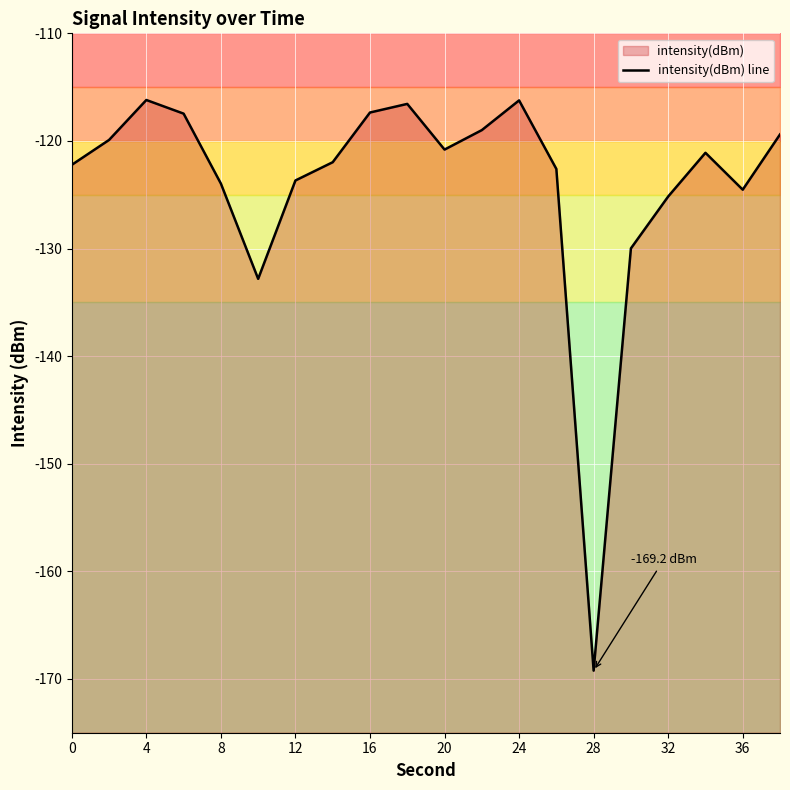

Between 20 and 24, which is larger?

24